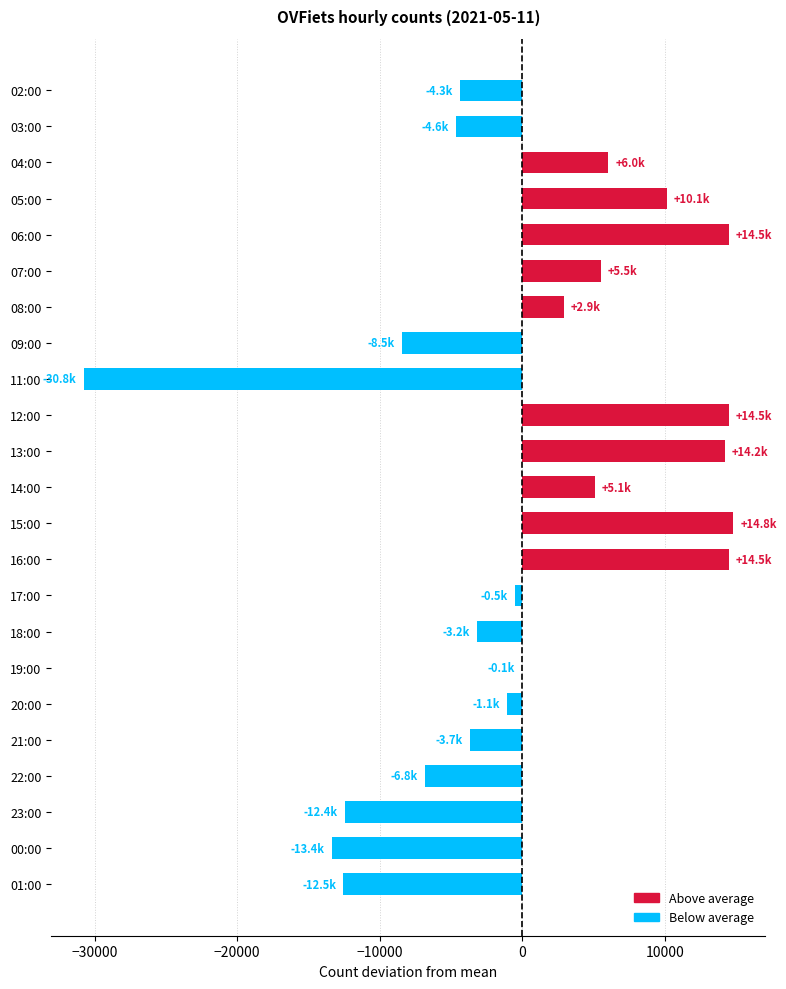

The value at 04:00 is 9230.1. True or false?

False